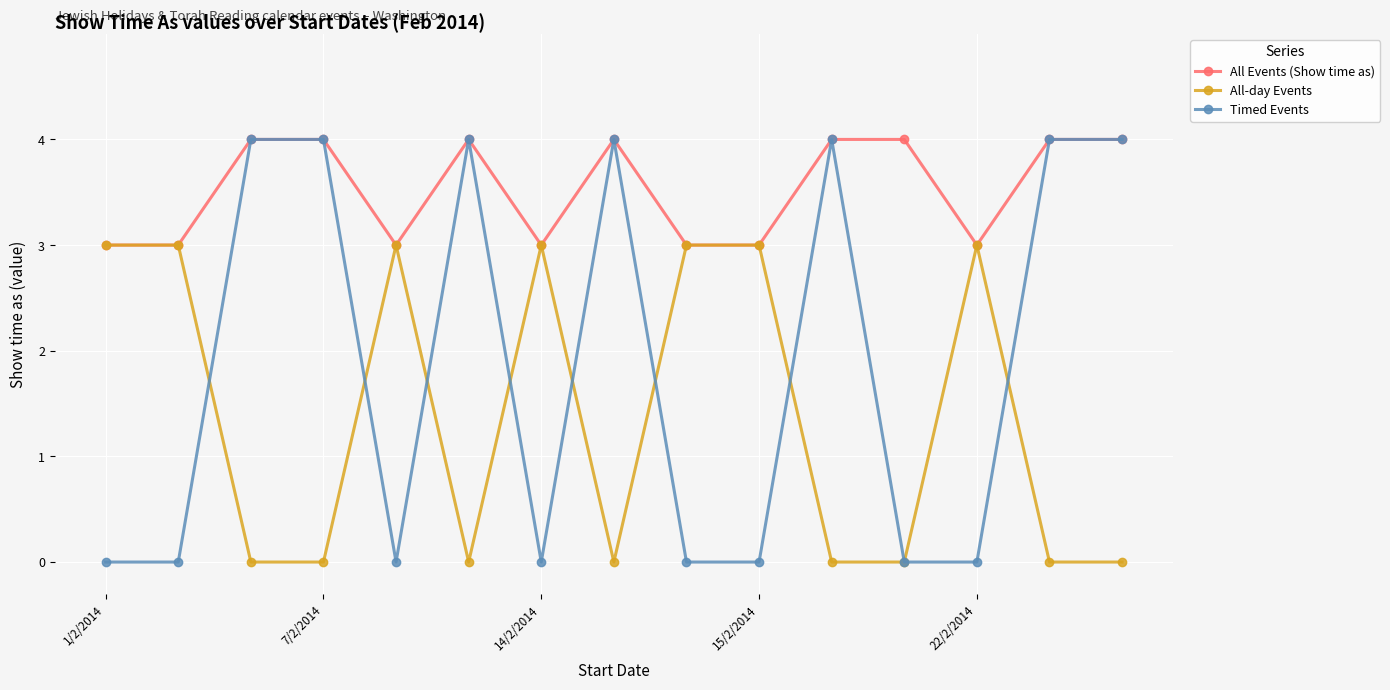

What is the average value of the Timed Events series?

2